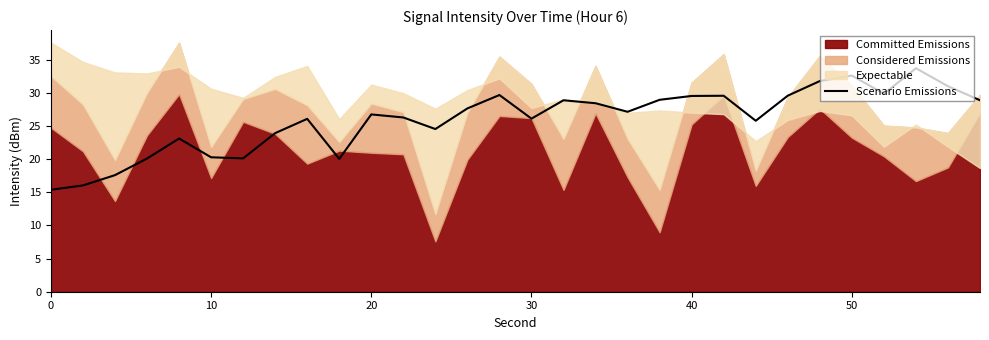

What is the lowest value of the Scenario Emissions series?

15.4